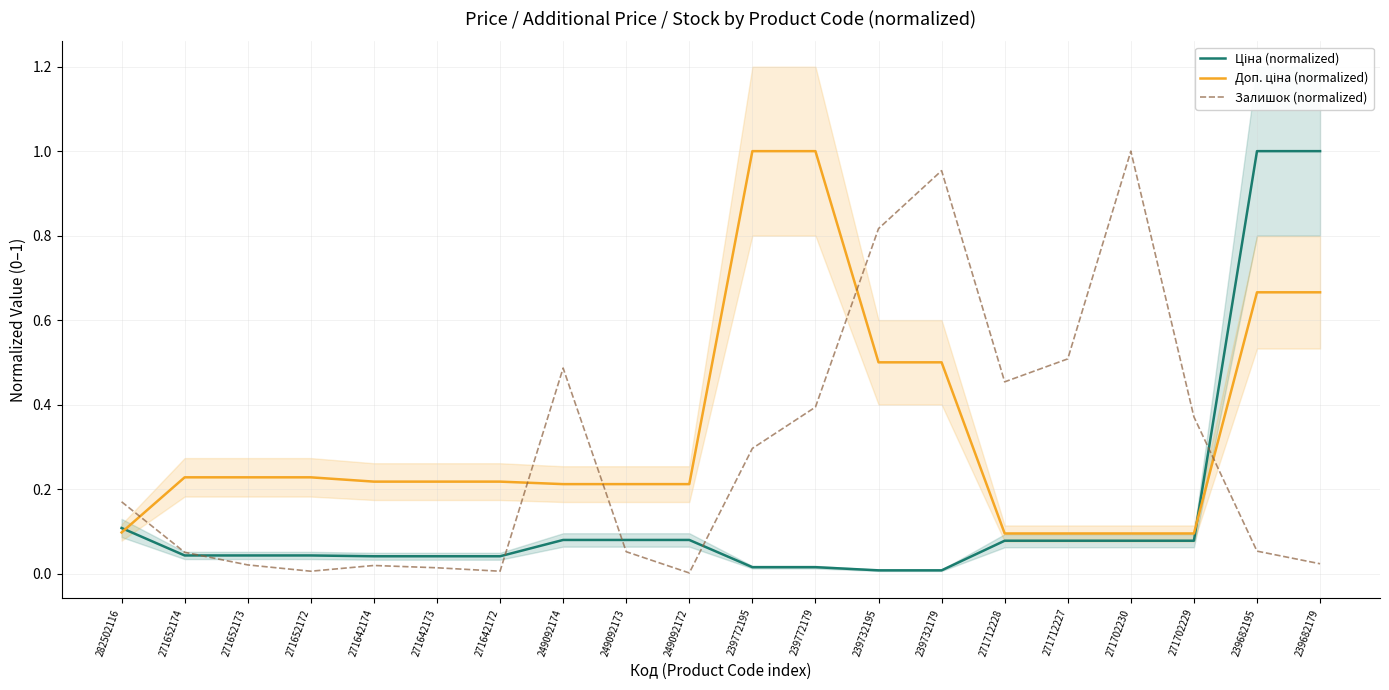

The Доп. ціна (normalized) series shows 0.2 at 271652172. True or false?

True